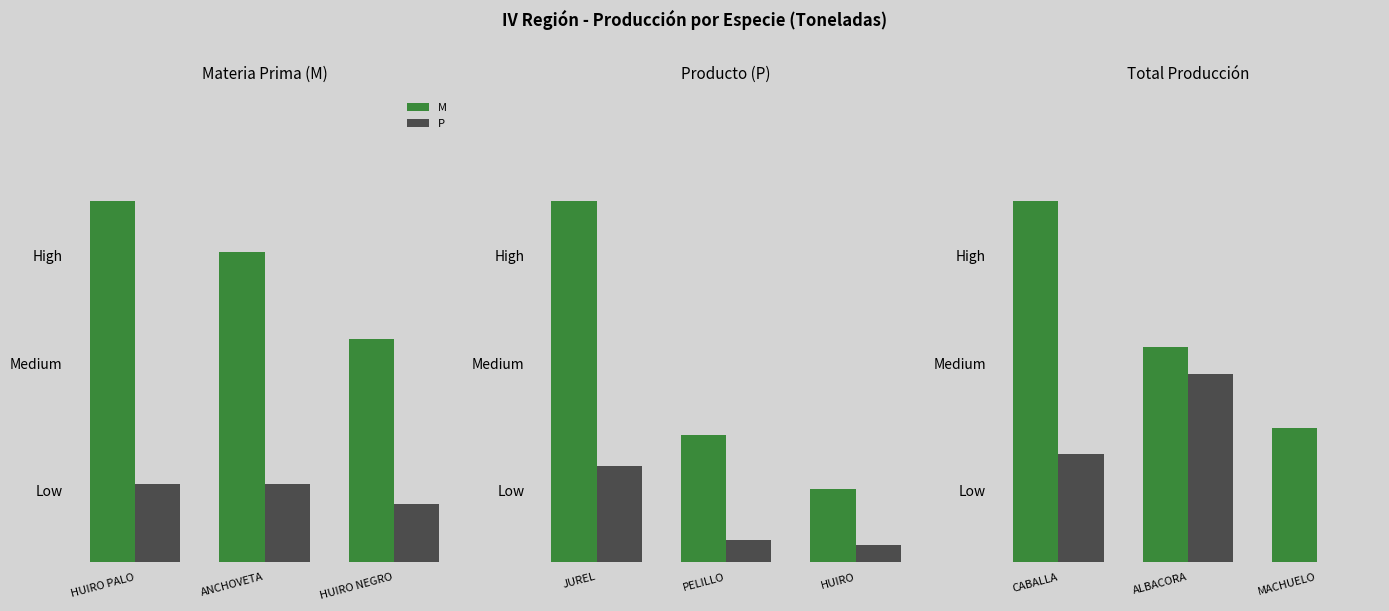

At which label is M closest to 1696?

ALBACORA